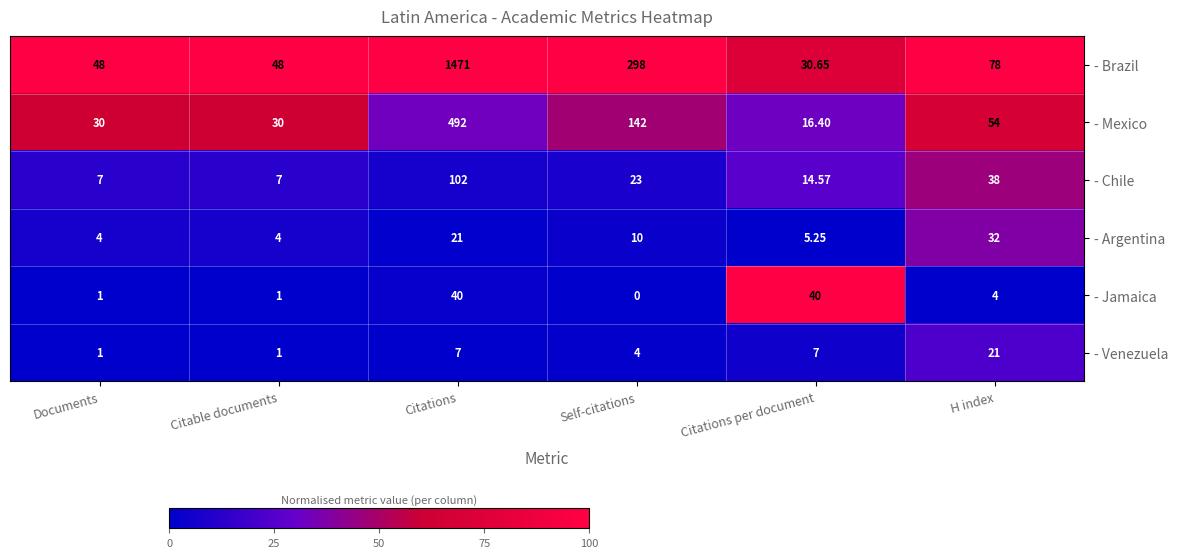

Is the value of - Brazil at Citations per document greater than the value of - Mexico at Citable documents?

Yes